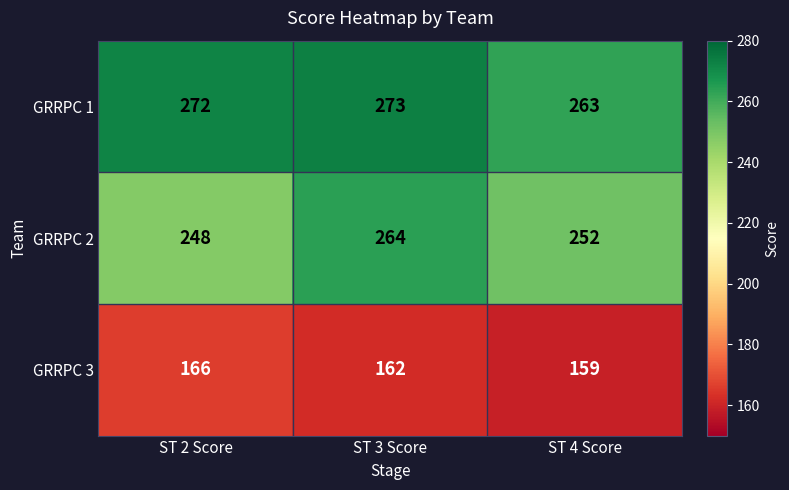

What is the sum of the GRRPC 1 values at ST 2 Score and ST 4 Score?

535